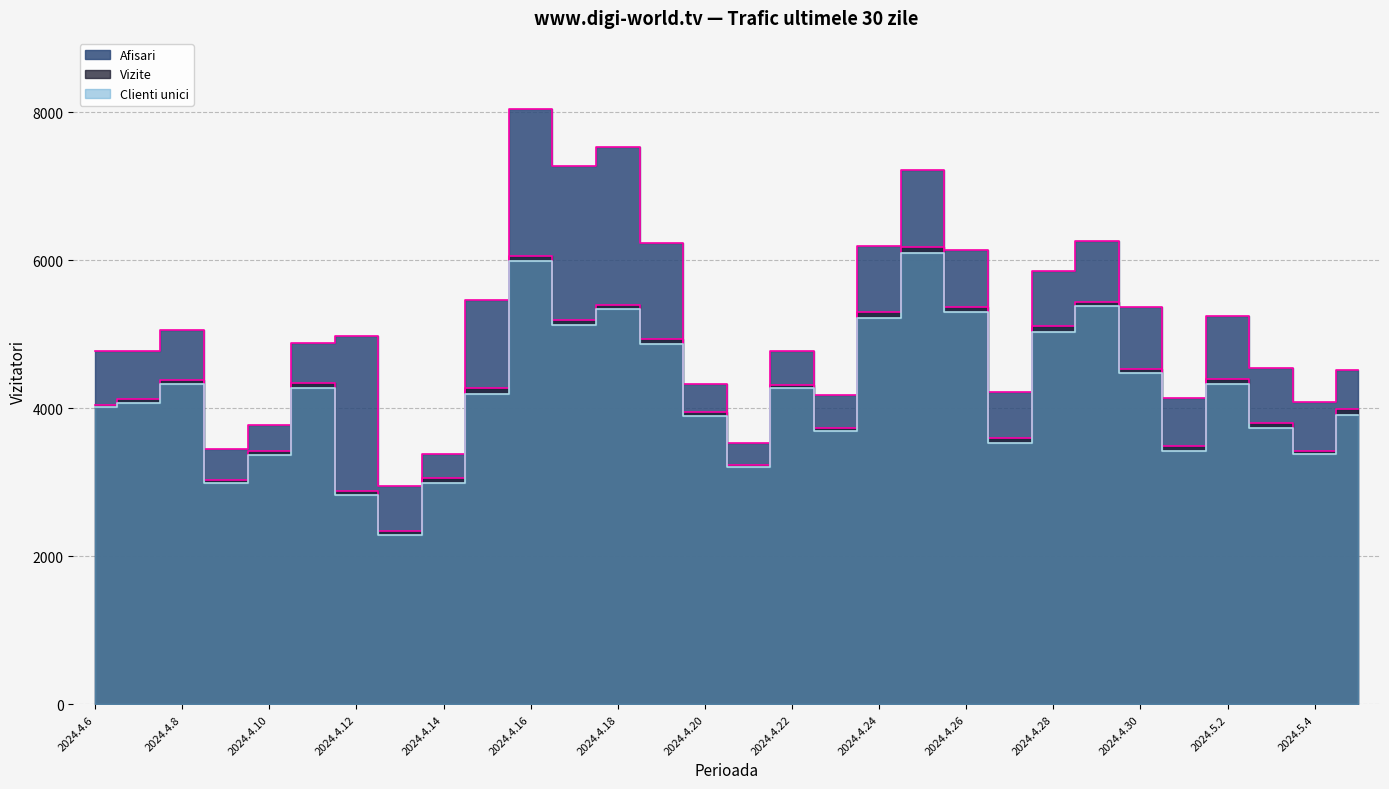

How many distinct data groups are displayed?

3